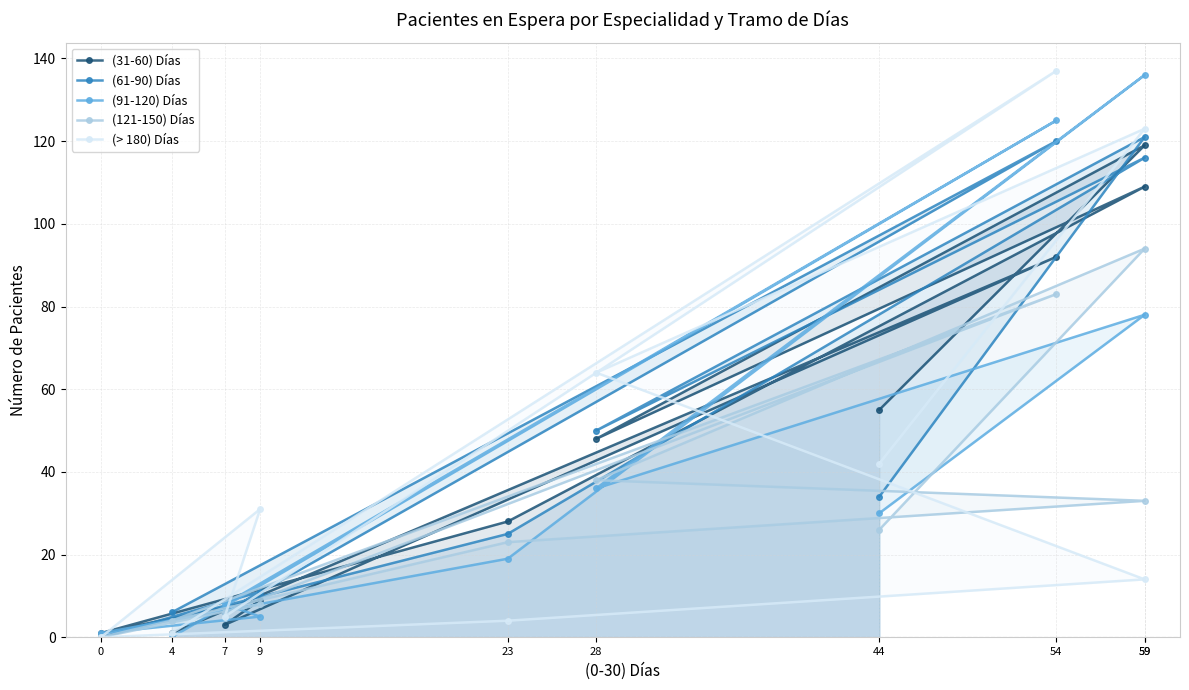

At which label is (31-60) Días closest to 60?

44